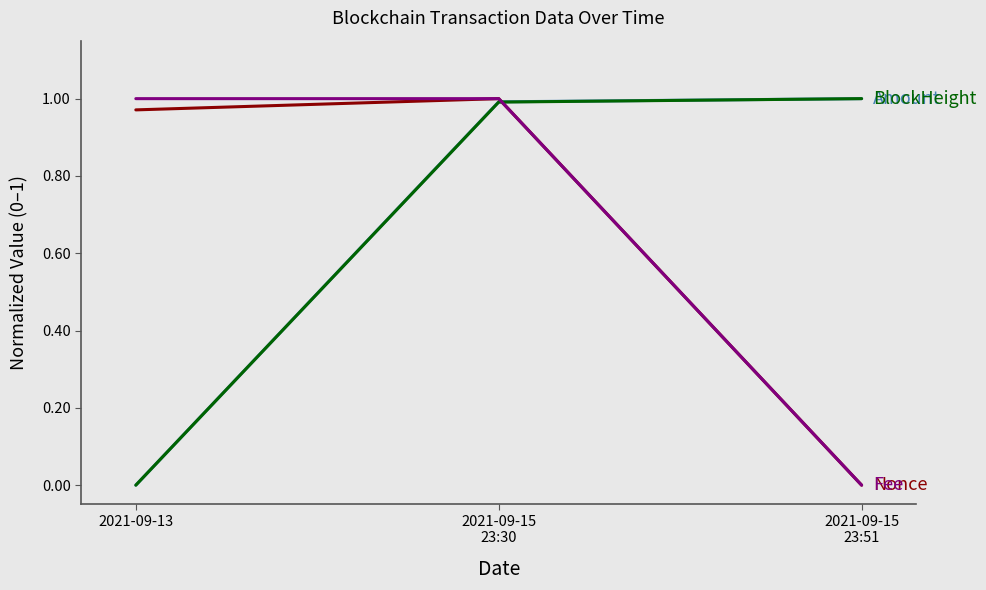

What is the total value across all series at 2021-09-13?

2.0